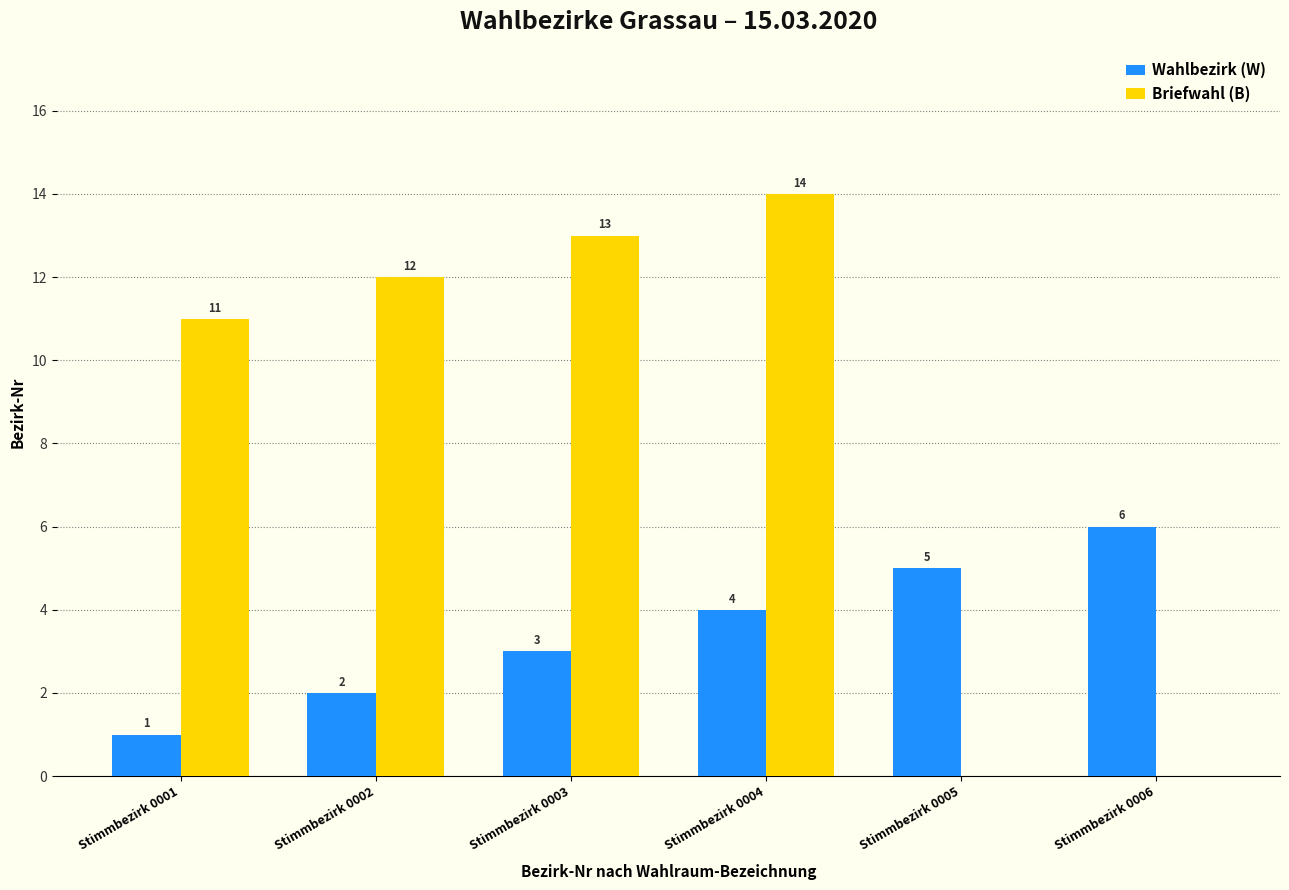

How many groups of bars are there?

6